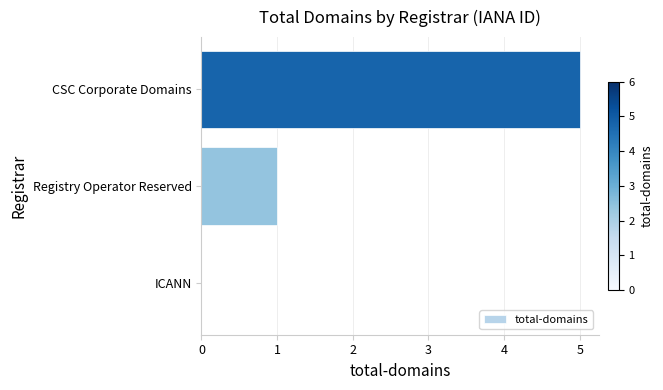

The chart shows a value of 3 at ICANN. True or false?

False